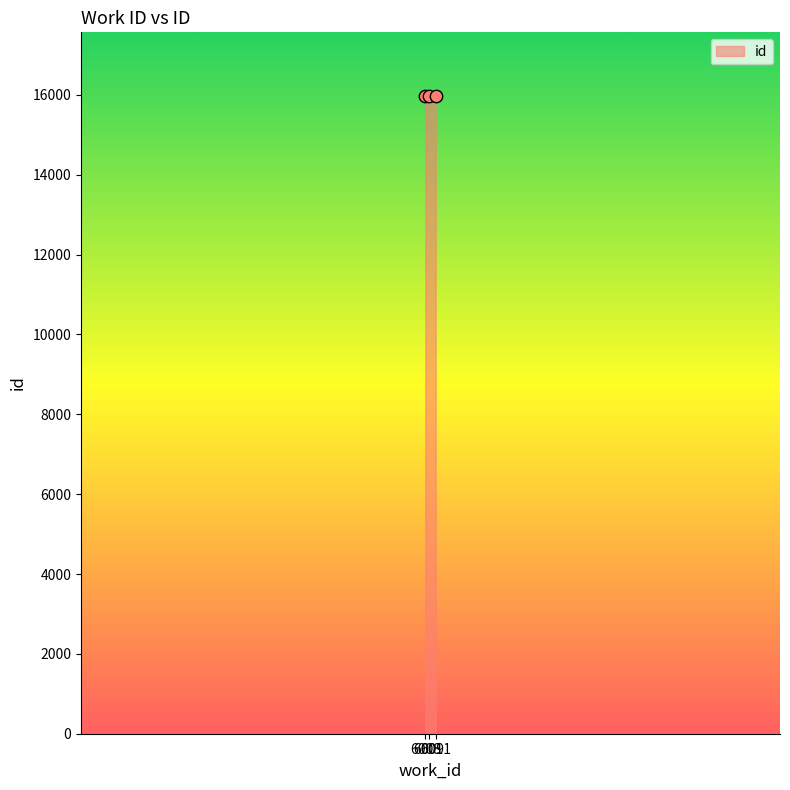

Between 6009 and 6008, which is larger?

6009